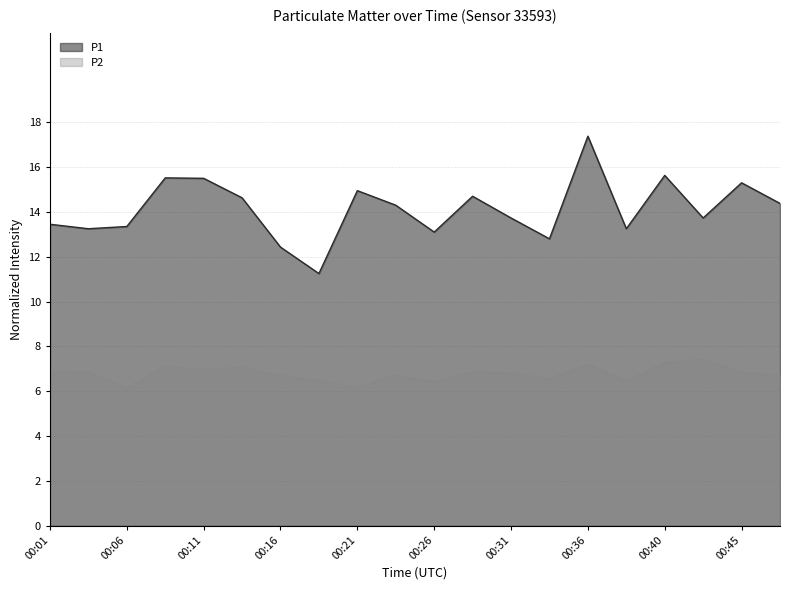

What is the maximum value shown in the chart?

17.4